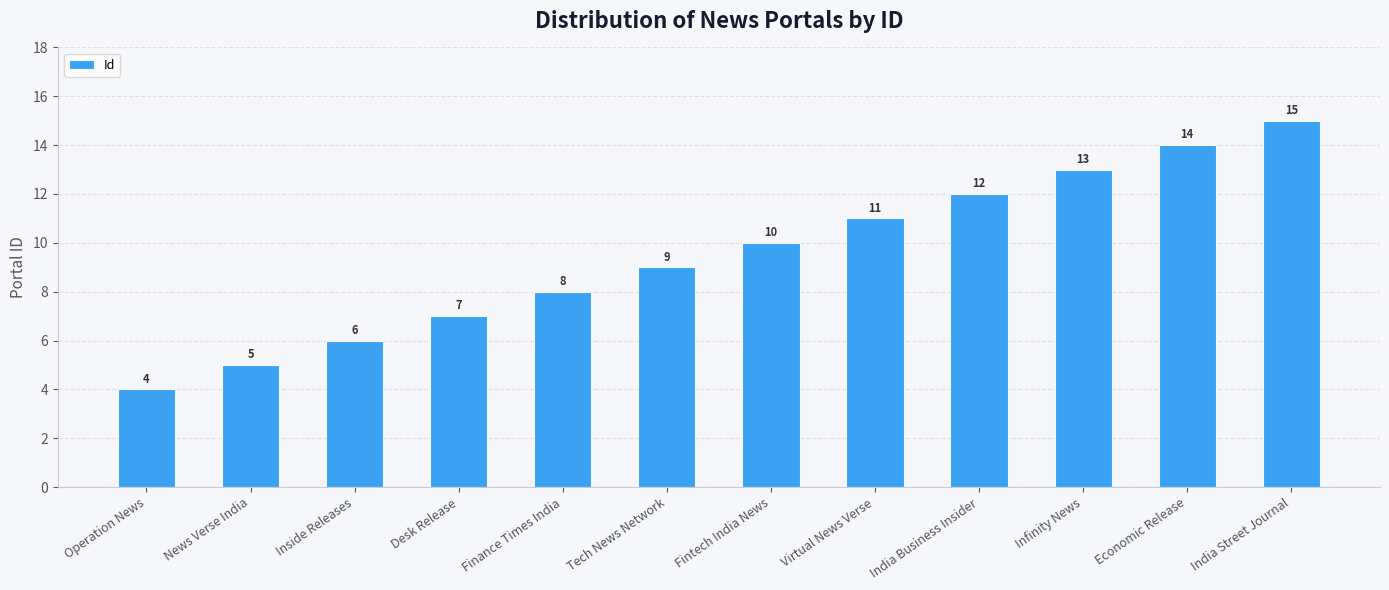

Reading left to right, what are all the values shown in this chart?

4	5	6	7	8	9	10	11	12	13	14	15